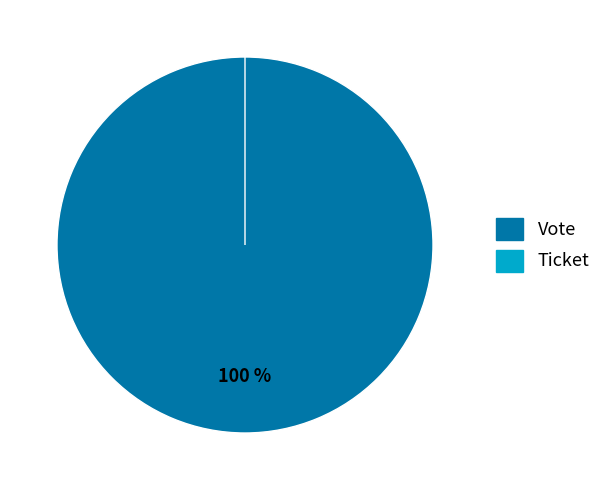

True or false: Ticket accounts for 0% of the total.

True